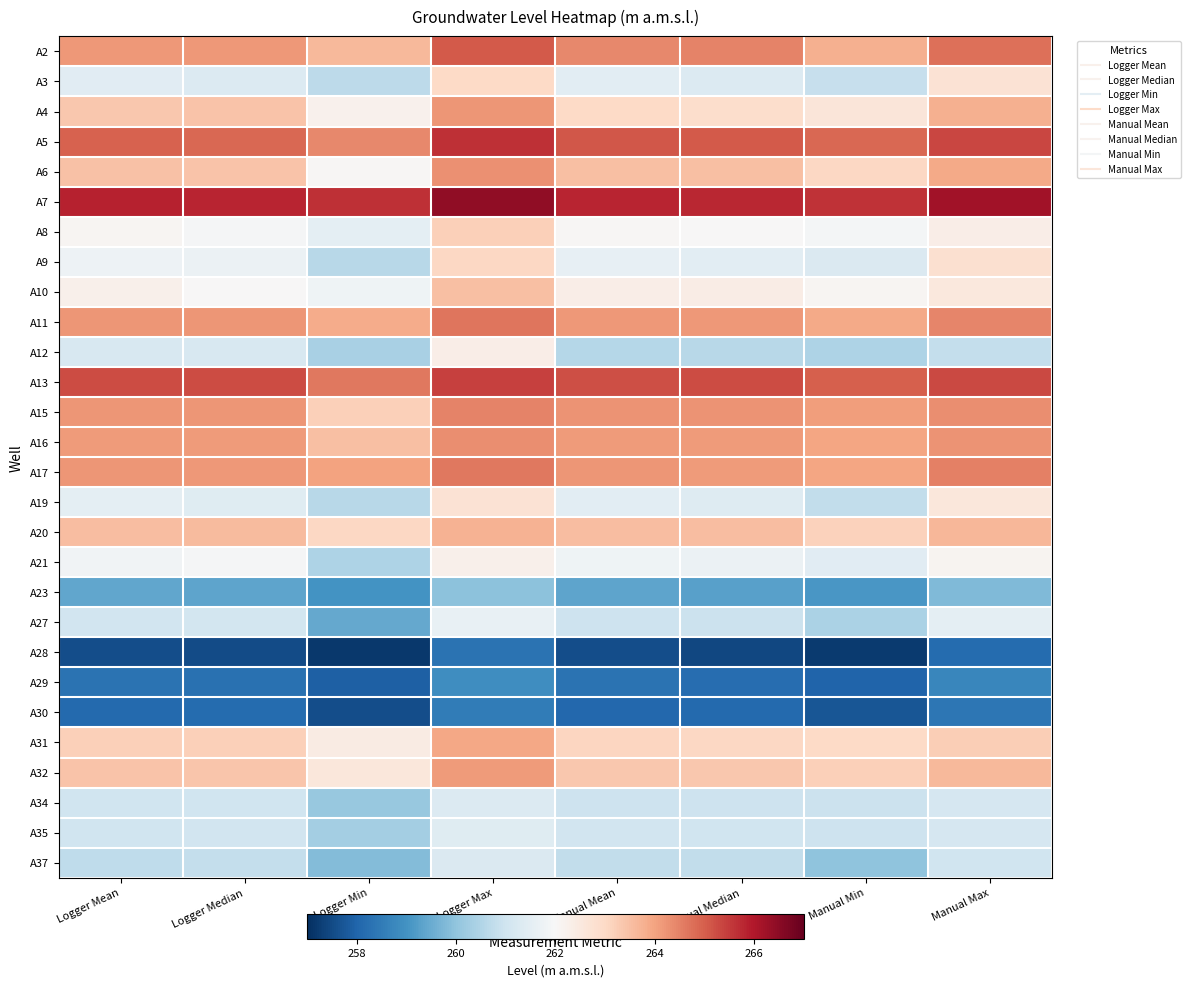

Reading right to left, transcribe all the data shown in this chart.

A2: Manual Max=264.8	Manual Min=263.8	Manual Median=264.5	Manual Mean=264.4	Logger Max=265.1	Logger Min=263.6	Logger Median=264.2	Logger Mean=264.2
A3: Manual Max=262.7	Manual Min=260.8	Manual Median=261.3	Manual Mean=261.5	Logger Max=263.0	Logger Min=260.7	Logger Median=261.3	Logger Mean=261.4
A4: Manual Max=263.8	Manual Min=262.6	Manual Median=262.9	Manual Mean=263.0	Logger Max=264.2	Logger Min=262.2	Logger Median=263.4	Logger Mean=263.4
A5: Manual Max=265.3	Manual Min=264.9	Manual Median=265.1	Manual Mean=265.1	Logger Max=265.6	Logger Min=264.4	Logger Median=264.9	Logger Mean=264.9
A6: Manual Max=263.9	Manual Min=263.0	Manual Median=263.5	Manual Mean=263.5	Logger Max=264.3	Logger Min=262.0	Logger Median=263.4	Logger Mean=263.5
A7: Manual Max=266.2	Manual Min=265.6	Manual Median=265.8	Manual Mean=265.8	Logger Max=266.4	Logger Min=265.6	Logger Median=265.8	Logger Mean=265.9
A8: Manual Max=262.3	Manual Min=261.9	Manual Median=262.0	Manual Mean=262.1	Logger Max=263.2	Logger Min=261.5	Logger Median=261.9	Logger Mean=262.1
A9: Manual Max=262.8	Manual Min=261.3	Manual Median=261.5	Manual Mean=261.6	Logger Max=263.0	Logger Min=260.6	Logger Median=261.7	Logger Mean=261.8
A10: Manual Max=262.5	Manual Min=262.1	Manual Median=262.4	Manual Mean=262.3	Logger Max=263.5	Logger Min=261.8	Logger Median=262.0	Logger Mean=262.2
A11: Manual Max=264.4	Manual Min=263.9	Manual Median=264.2	Manual Mean=264.2	Logger Max=264.7	Logger Min=263.9	Logger Median=264.2	Logger Mean=264.2
A12: Manual Max=260.8	Manual Min=260.4	Manual Median=260.6	Manual Mean=260.6	Logger Max=262.3	Logger Min=260.4	Logger Median=261.2	Logger Mean=261.2
A13: Manual Max=265.3	Manual Min=265.0	Manual Median=265.2	Manual Mean=265.2	Logger Max=265.4	Logger Min=264.6	Logger Median=265.3	Logger Mean=265.2
A15: Manual Max=264.3	Manual Min=264.1	Manual Median=264.2	Manual Mean=264.2	Logger Max=264.5	Logger Min=263.2	Logger Median=264.2	Logger Mean=264.2
A16: Manual Max=264.2	Manual Min=264.0	Manual Median=264.1	Manual Mean=264.1	Logger Max=264.3	Logger Min=263.5	Logger Median=264.1	Logger Mean=264.1
A17: Manual Max=264.5	Manual Min=264.0	Manual Median=264.1	Manual Mean=264.2	Logger Max=264.6	Logger Min=264.0	Logger Median=264.2	Logger Mean=264.2
A19: Manual Max=262.6	Manual Min=260.8	Manual Median=261.3	Manual Mean=261.5	Logger Max=262.7	Logger Min=260.6	Logger Median=261.4	Logger Mean=261.5
A20: Manual Max=263.6	Manual Min=263.2	Manual Median=263.6	Manual Mean=263.5	Logger Max=263.7	Logger Min=263.0	Logger Median=263.6	Logger Mean=263.6
A21: Manual Max=262.1	Manual Min=261.4	Manual Median=261.7	Manual Mean=261.8	Logger Max=262.2	Logger Min=260.4	Logger Median=261.9	Logger Mean=261.8
A23: Manual Max=259.8	Manual Min=259.1	Manual Median=259.3	Manual Mean=259.4	Logger Max=260.0	Logger Min=259.0	Logger Median=259.4	Logger Mean=259.4
A27: Manual Max=261.5	Manual Min=260.4	Manual Median=260.9	Manual Mean=260.9	Logger Max=261.6	Logger Min=259.4	Logger Median=261.1	Logger Mean=261.0
A28: Manual Max=258.1	Manual Min=257.2	Manual Median=257.4	Manual Mean=257.6	Logger Max=258.3	Logger Min=257.2	Logger Median=257.5	Logger Mean=257.6
A29: Manual Max=258.8	Manual Min=258.0	Manual Median=258.2	Manual Mean=258.3	Logger Max=258.9	Logger Min=257.9	Logger Median=258.2	Logger Mean=258.3
A30: Manual Max=258.4	Manual Min=257.7	Manual Median=258.1	Manual Mean=258.1	Logger Max=258.5	Logger Min=257.6	Logger Median=258.2	Logger Mean=258.1
A31: Manual Max=263.2	Manual Min=263.0	Manual Median=263.1	Manual Mean=263.1	Logger Max=263.9	Logger Min=262.4	Logger Median=263.2	Logger Mean=263.2
A32: Manual Max=263.6	Manual Min=263.2	Manual Median=263.3	Manual Mean=263.4	Logger Max=264.1	Logger Min=262.6	Logger Median=263.4	Logger Mean=263.4
A34: Manual Max=261.1	Manual Min=260.9	Manual Median=261.0	Manual Mean=261.0	Logger Max=261.3	Logger Min=260.1	Logger Median=261.0	Logger Mean=261.0
A35: Manual Max=261.1	Manual Min=260.9	Manual Median=261.0	Manual Mean=261.0	Logger Max=261.4	Logger Min=260.3	Logger Median=261.0	Logger Mean=261.0
A37: Manual Max=261.0	Manual Min=260.0	Manual Median=260.8	Manual Mean=260.8	Logger Max=261.3	Logger Min=259.9	Logger Median=260.8	Logger Mean=260.7